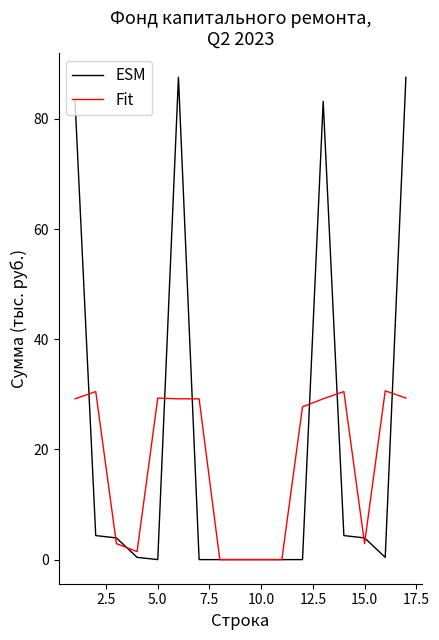

Rank the series by their maximum value, from highest to lowest.

ESM, Fit